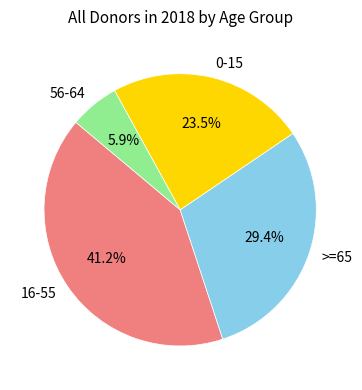

Rank the categories by value from highest to lowest.

16-55, >=65, 0-15, 56-64